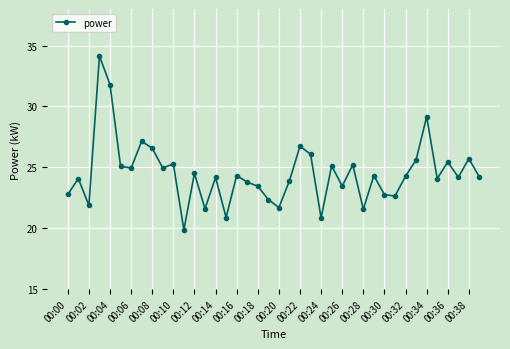

What is the average value?

24.5